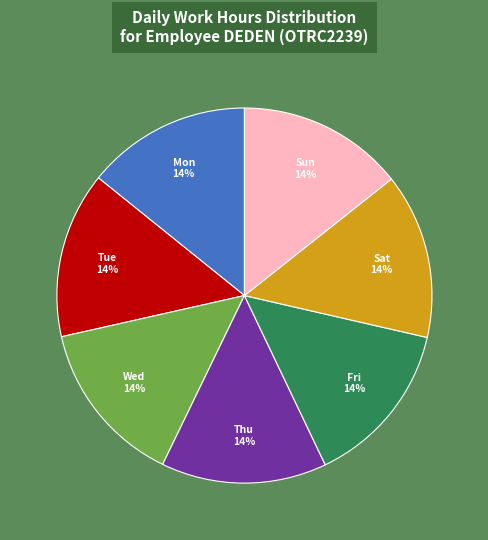

The Sat slice represents 22% of the pie. True or false?

False